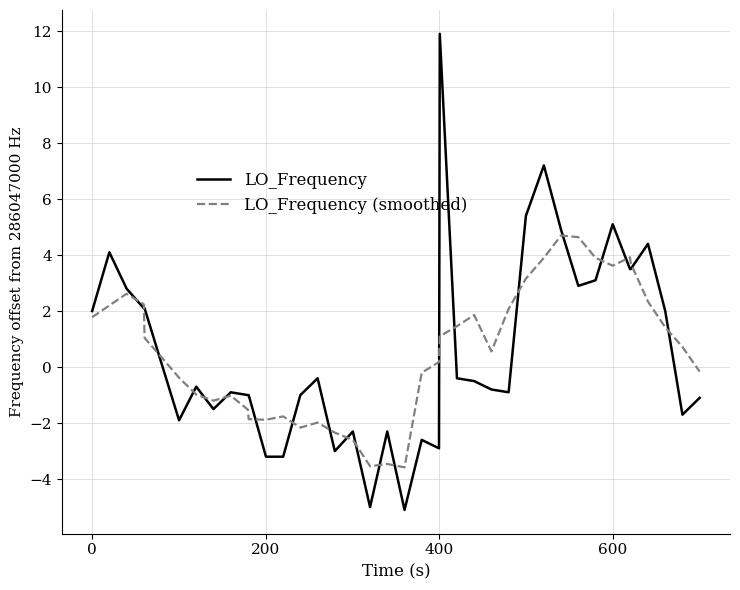

Which series has the largest range (max minus min)?

LO_Frequency